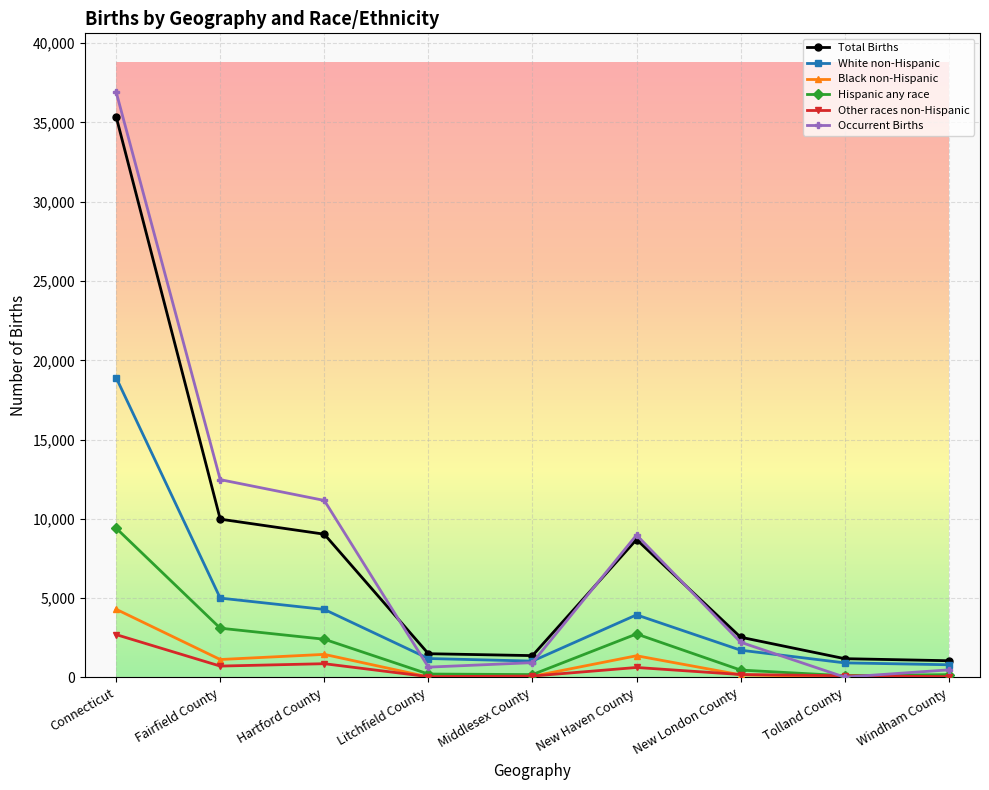

How many interior local valleys does the Occurrent Births series have?

2